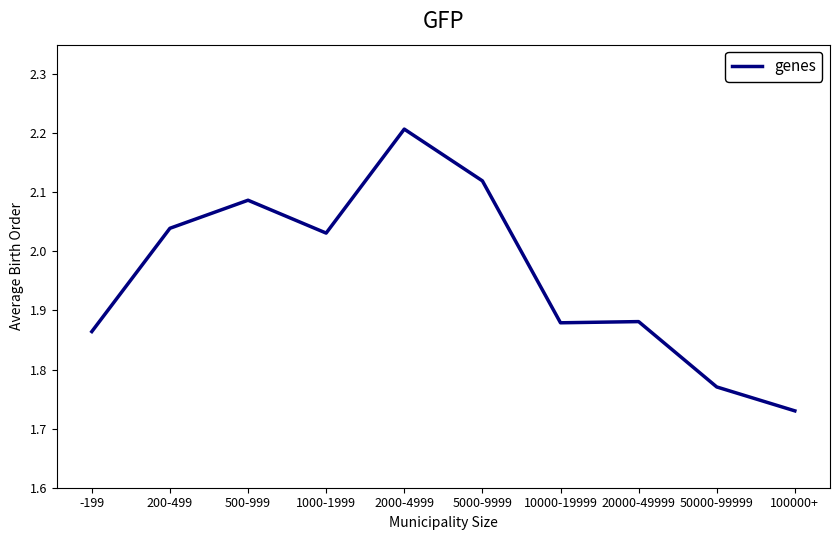

What is the difference between the values at 500-999 and 50000-99999?

0.3